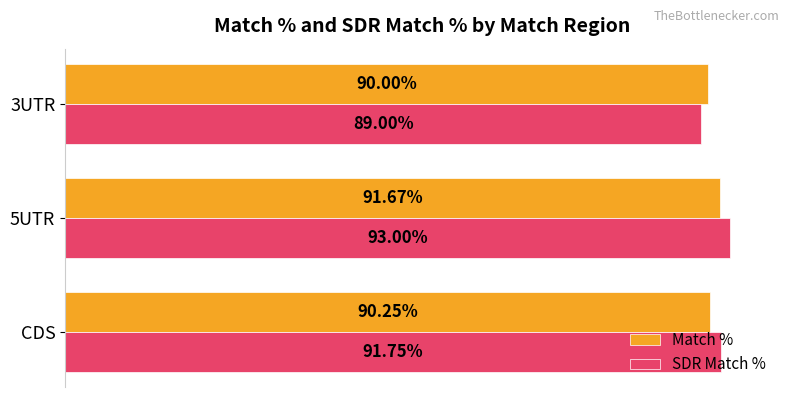

At which category is the sum across all series the highest?

5UTR